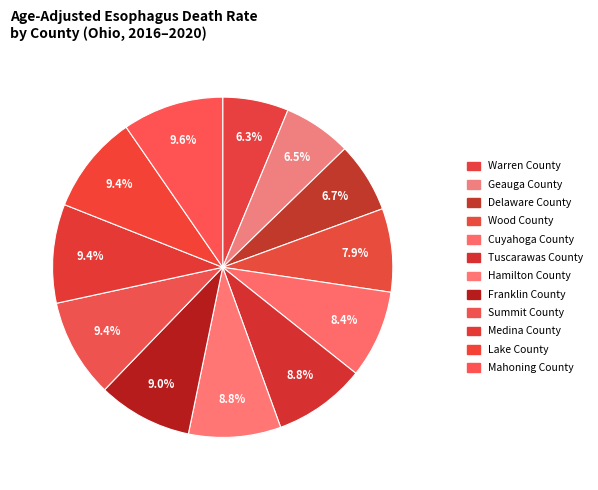

What is the ratio of the value at Delaware County to the value at Hamilton County?

0.8